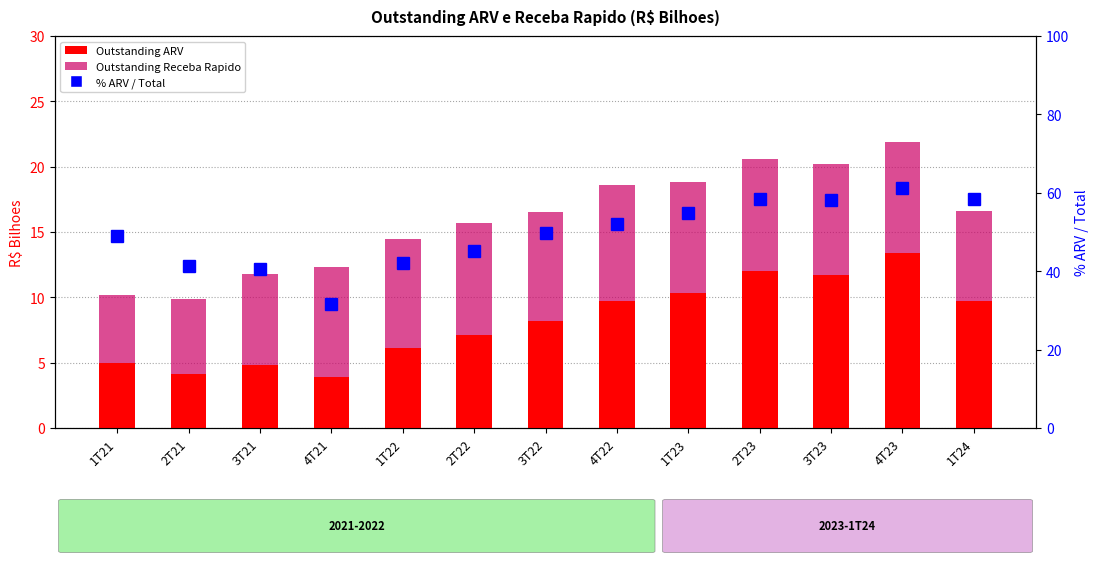

What position from the left is 1T21?

1